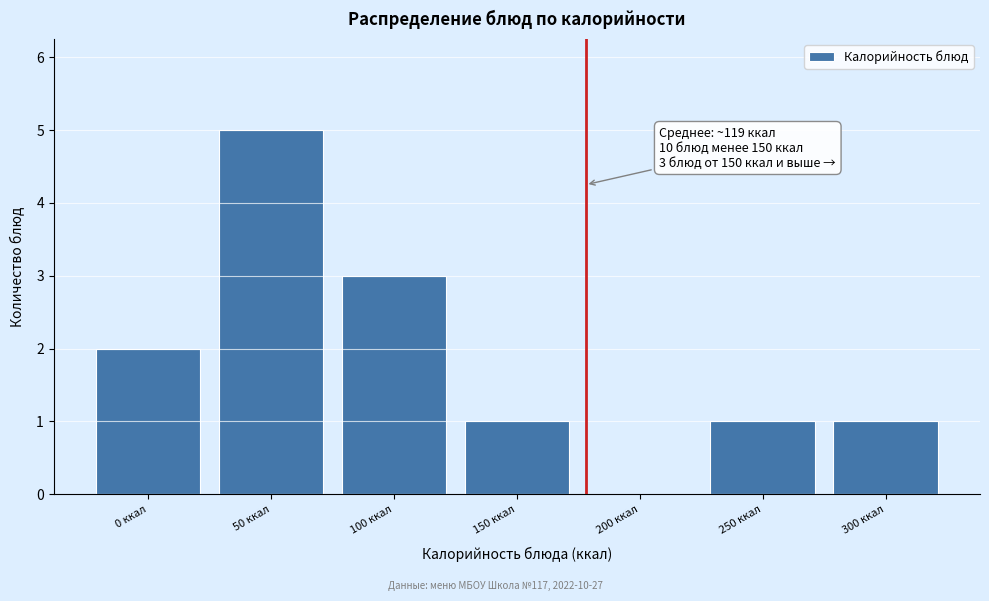

Reading left to right, transcribe all the data shown in this chart.

0 ккал=2	50 ккал=5	100 ккал=3	150 ккал=1	200 ккал=0	250 ккал=1	300 ккал=1